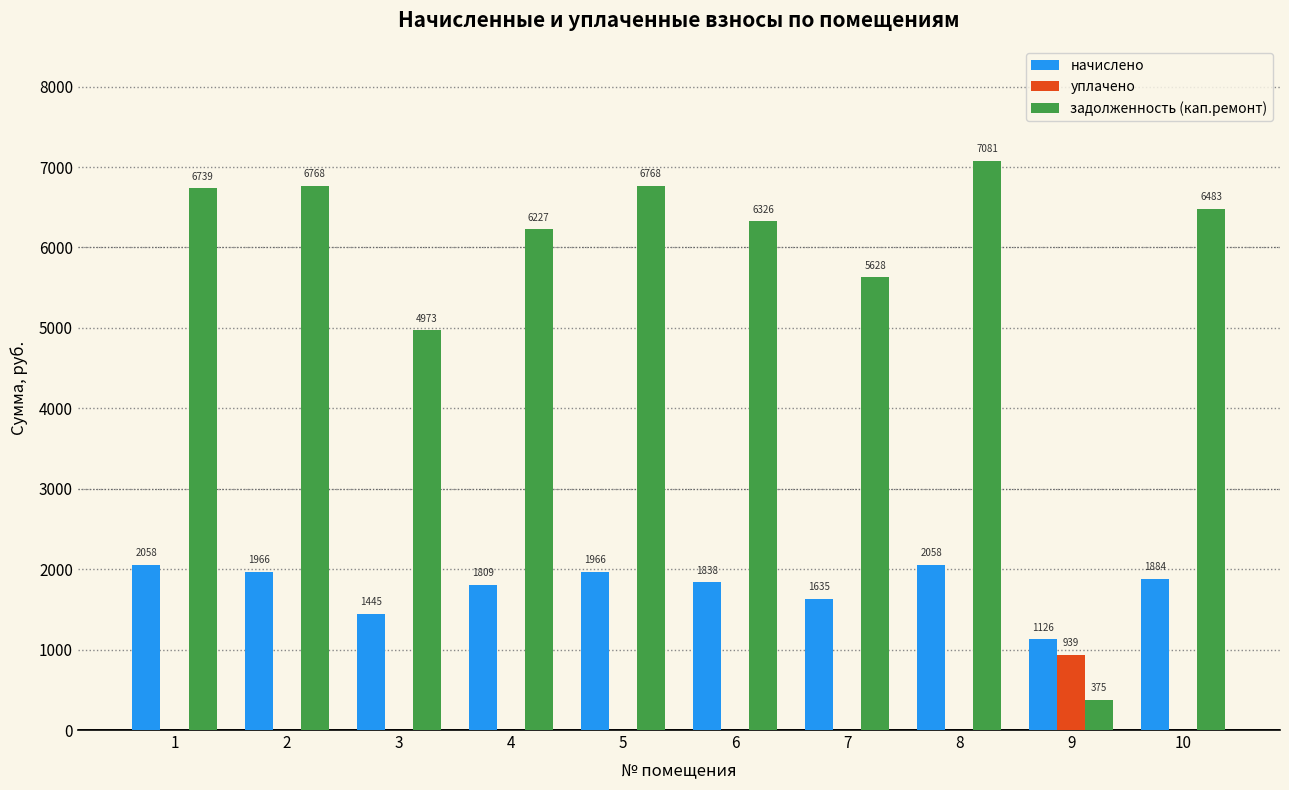

Between 4 and 6, which series saw the biggest shift?

задолженность (кап.ремонт)